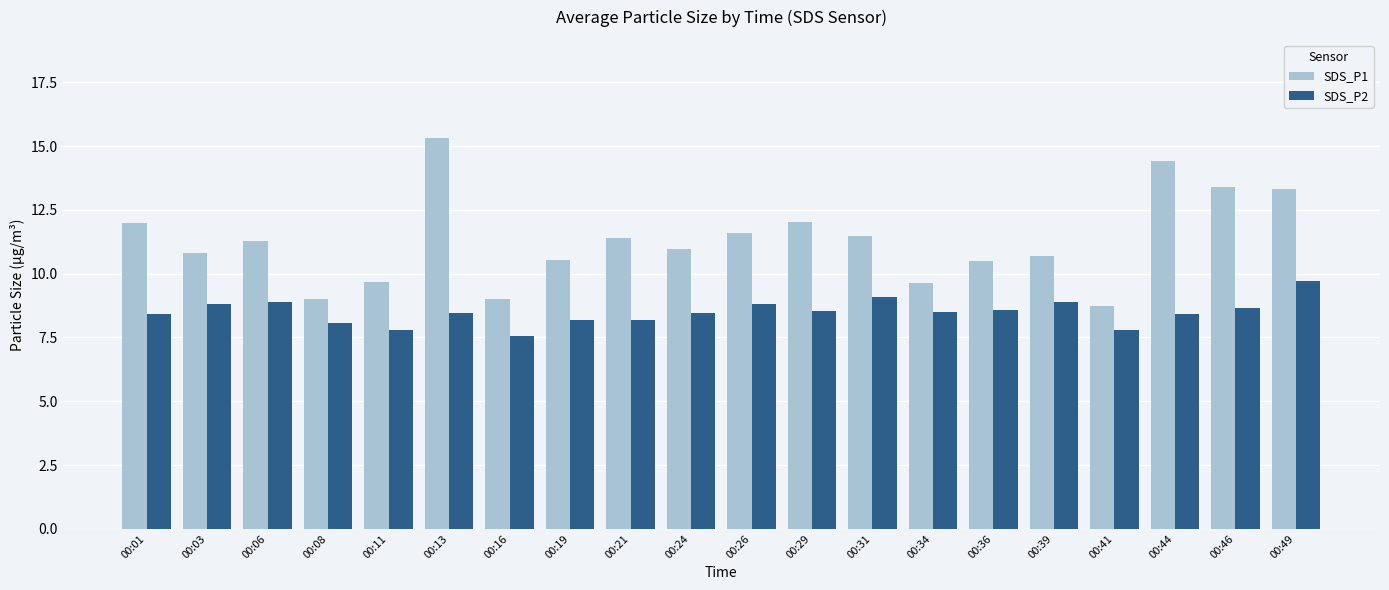

What is the sum of all SDS_P1 values?

225.7